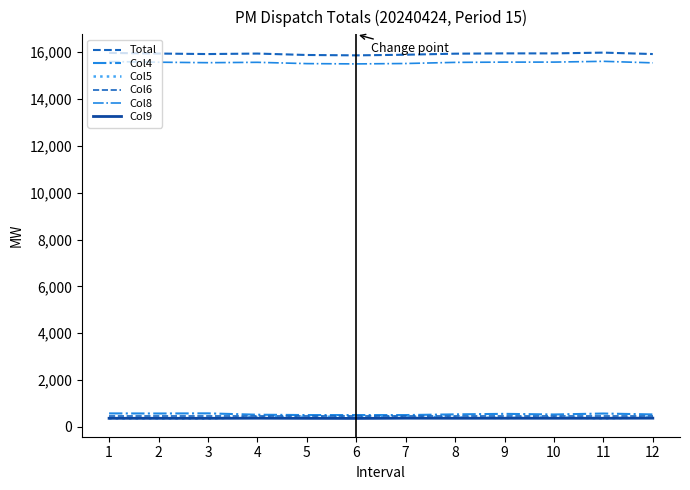

Is this an area chart (filled region under the line)?

No